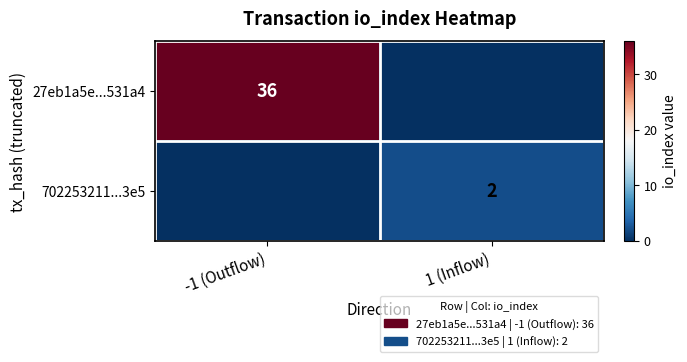

How many distinct data groups are displayed?

2